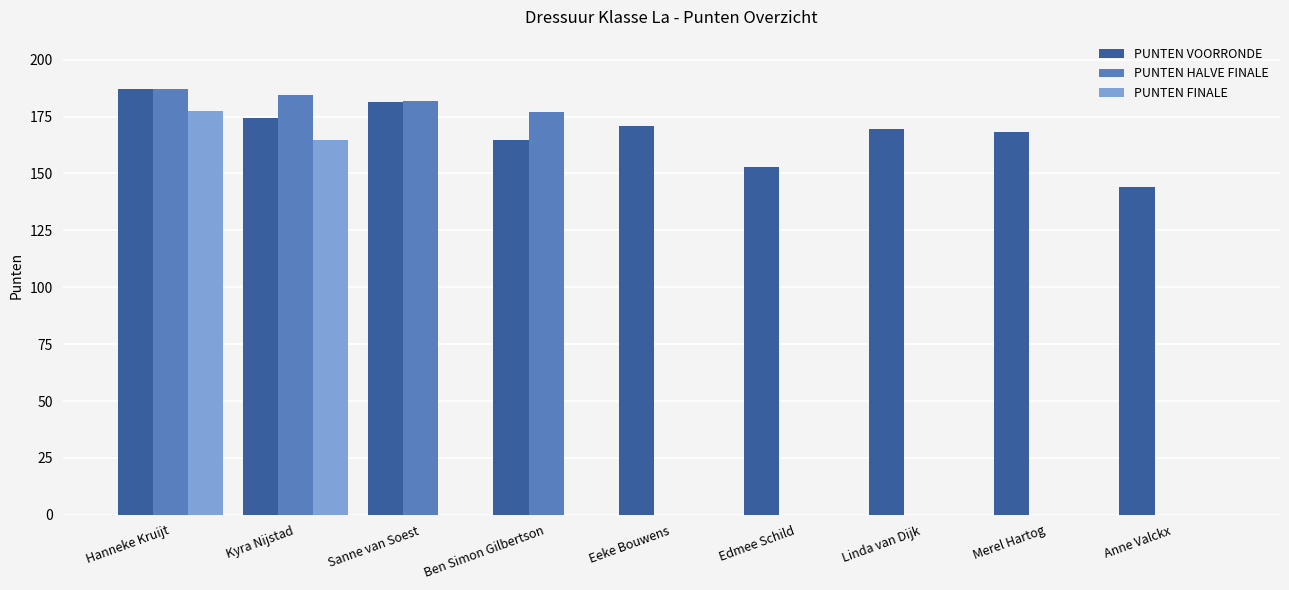

Which series has the largest total across all categories?

PUNTEN VOORRONDE